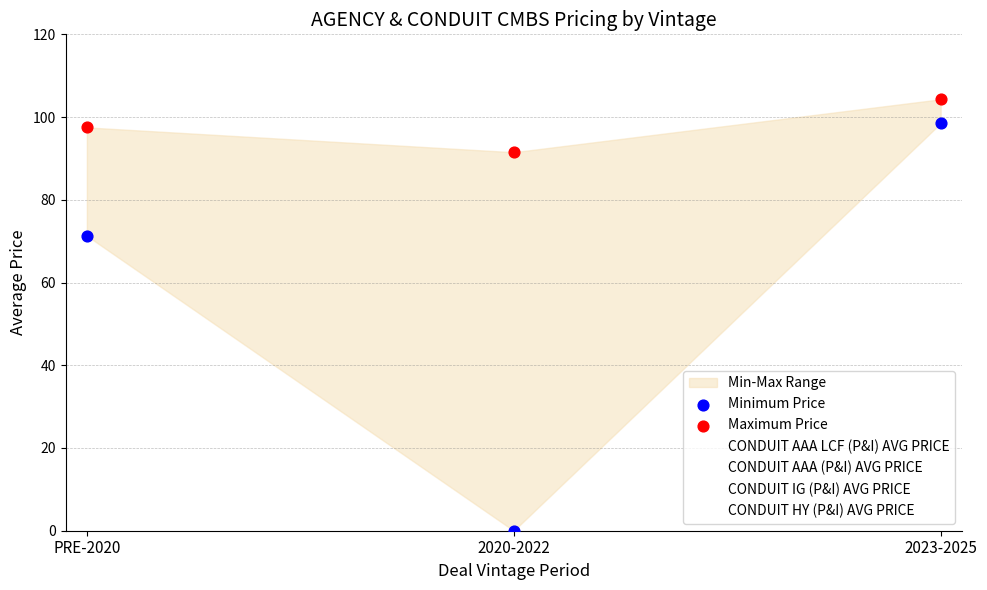

Which series reaches the maximum Y coordinate?

CONDUIT AAA (P&I) AVG PRICE